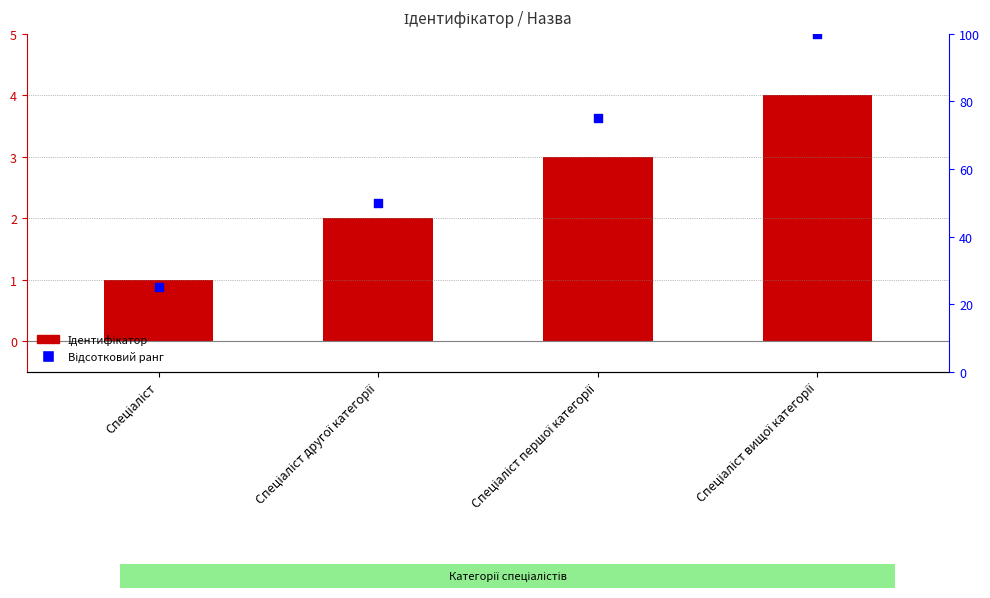

Which series contains the lowest Y value?

Ідентифікатор